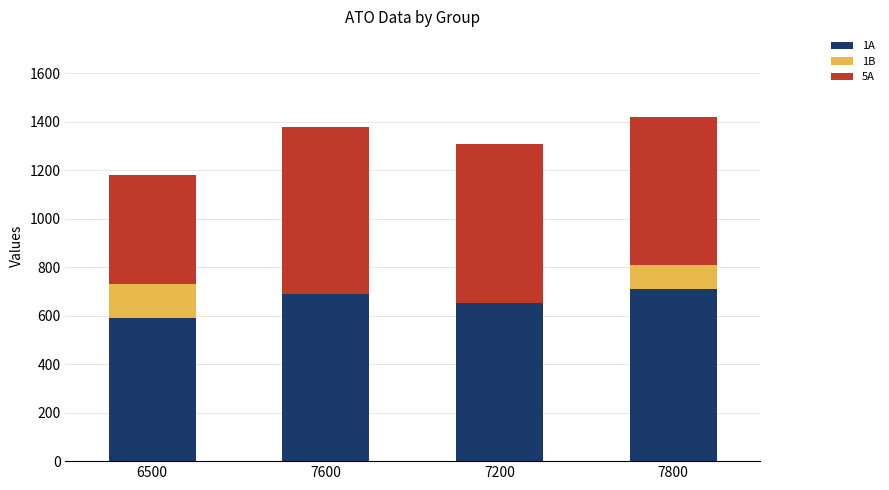

What is the total value across all series at 6500?

1180